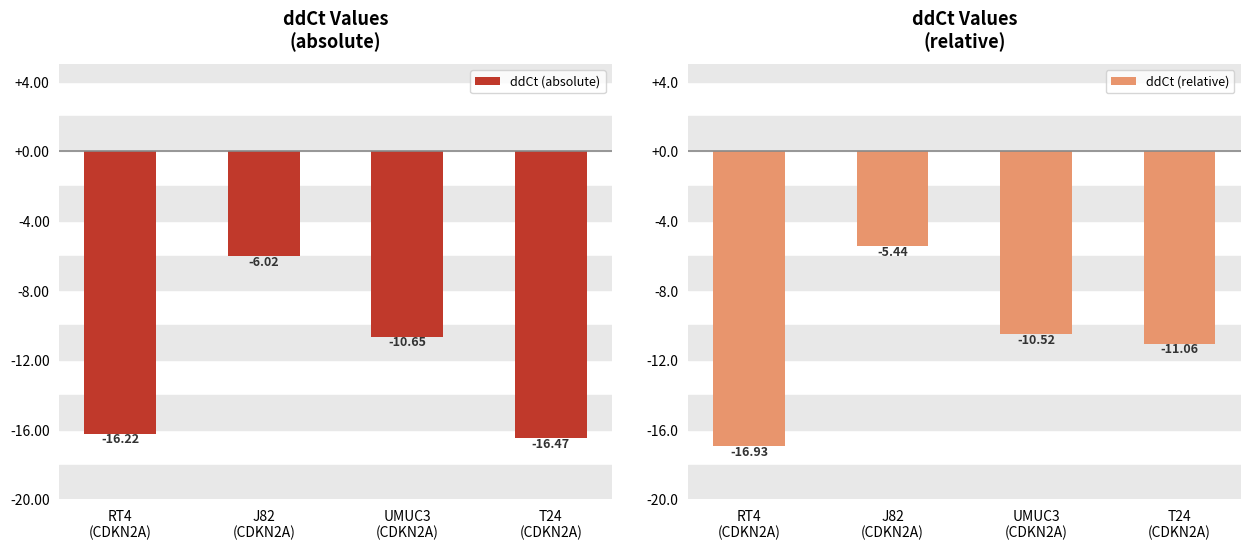

At which category is the sum across all series the highest?

J82
(CDKN2A)